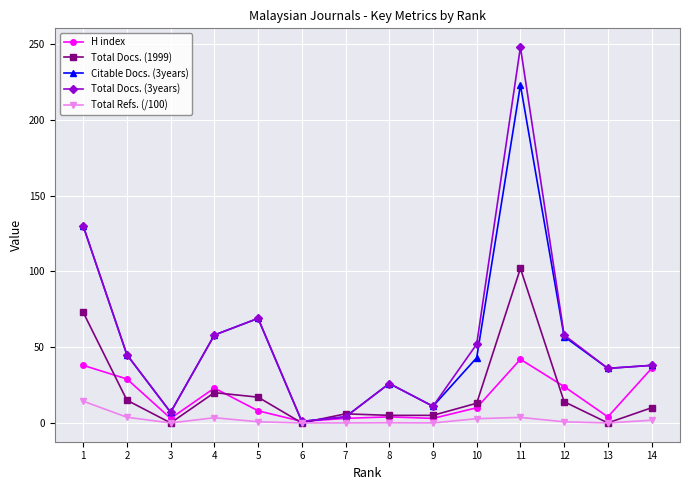

What is the value of the H index point at the 4th from the left?

23.0